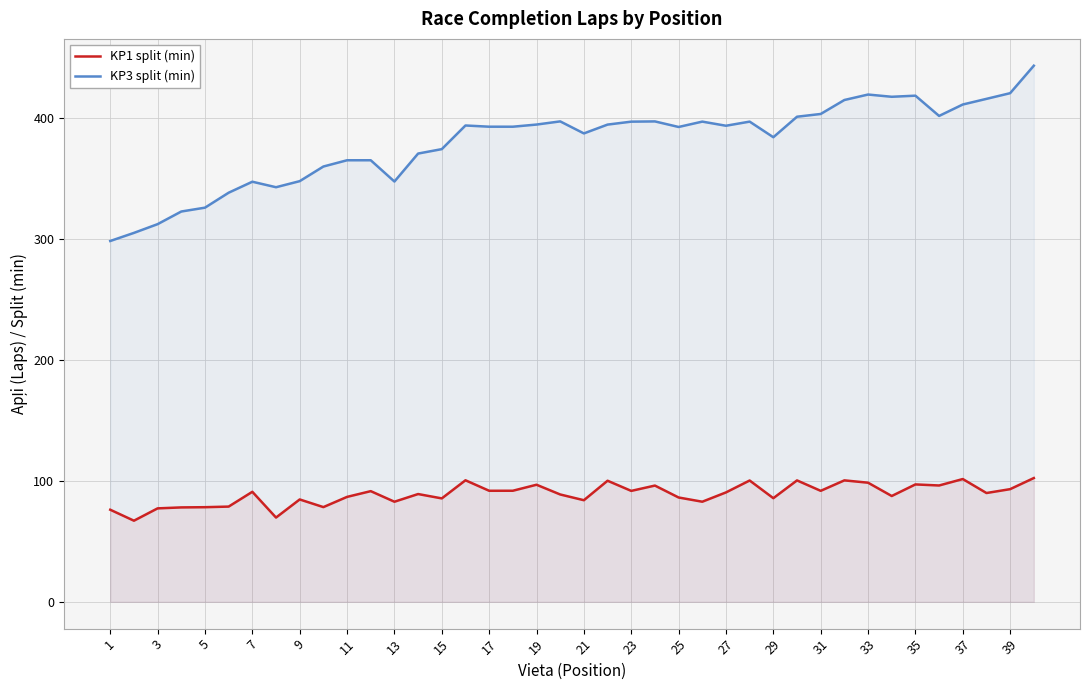

True or false: KP1 split (min) and KP3 split (min) intersect in this chart.

False